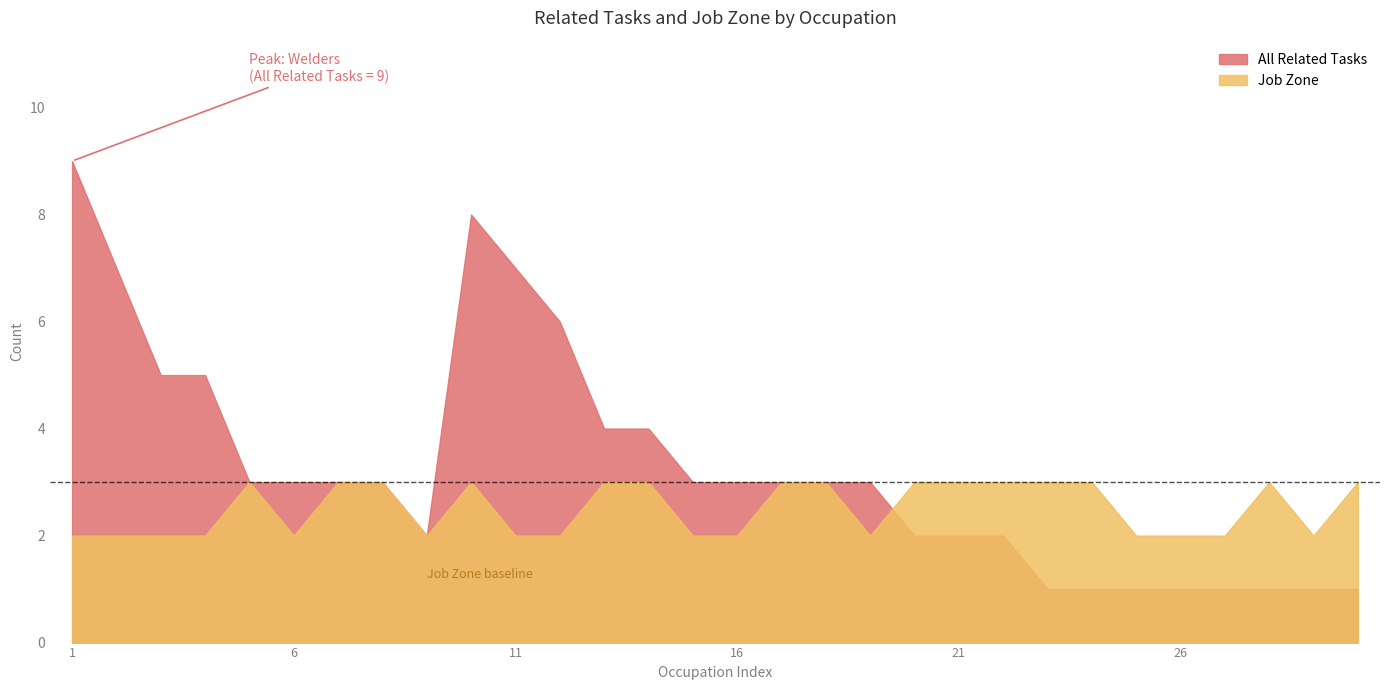

The value of All Related Tasks at 25 is 1. True or false?

True